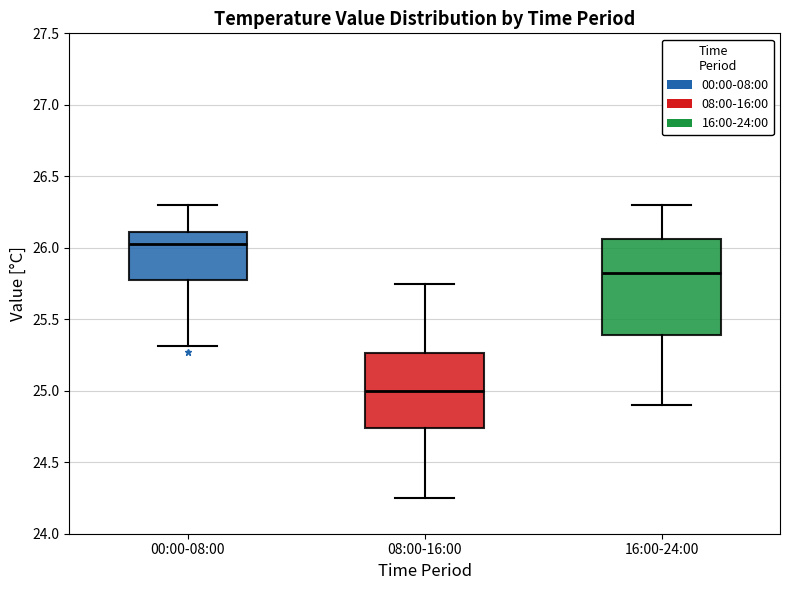

Reading left to right, transcribe this box plot: for each box, give where its median line is, the range the box spans, and where its two whiskers end, as read against the y-axis. The values are not printed on the chart, so give them approximately, as read against the axis.

00:00-08:00: median 26.05, box 25.80 to 26.10, whiskers 25.30 to 26.30
08:00-16:00: median 25.00, box 24.75 to 25.25, whiskers 24.25 to 25.75
16:00-24:00: median 25.85, box 25.40 to 26.05, whiskers 24.90 to 26.30